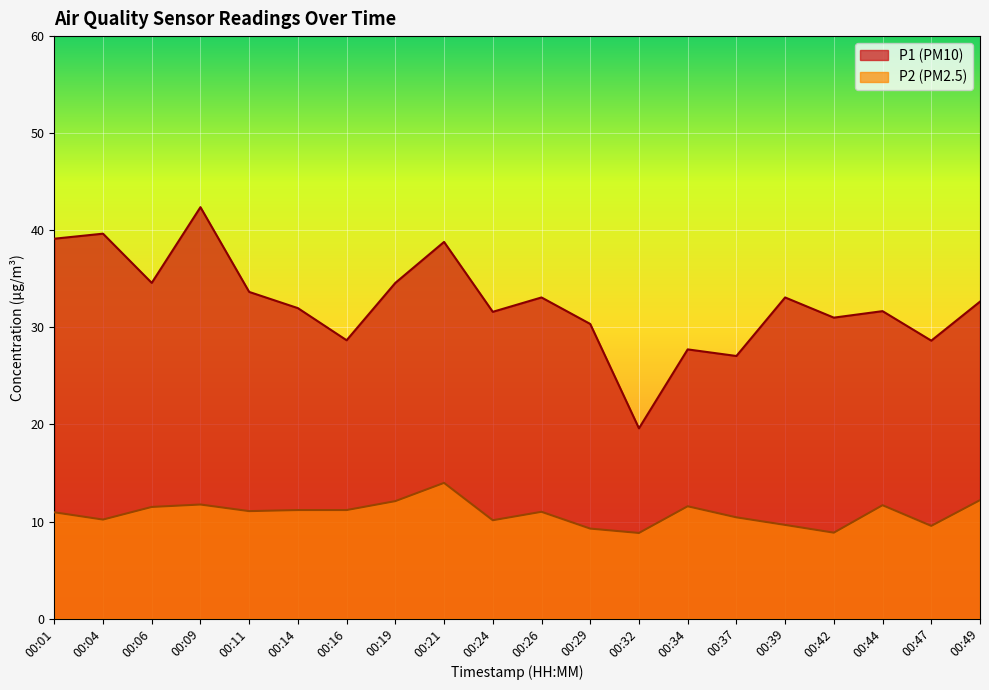

Does the chart display data point markers on the line(s)?

No